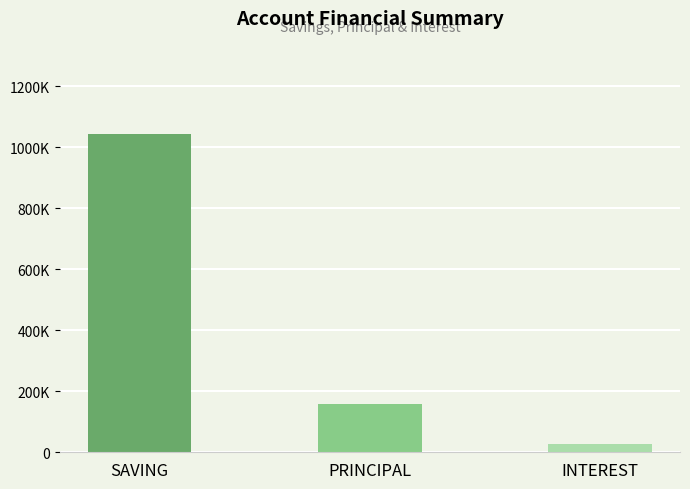

Reading left to right, extract all data points from this chart.

SAVING=1045600	PRINCIPAL=159300	INTEREST=27300